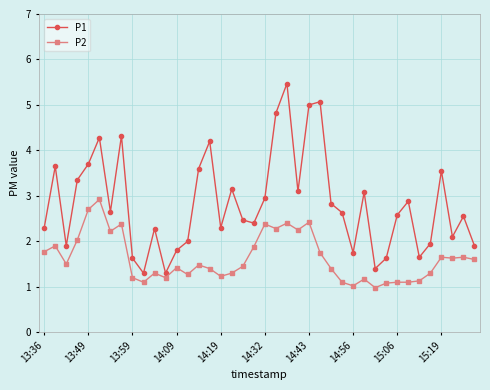

What are all the series names shown in the legend?

P1, P2